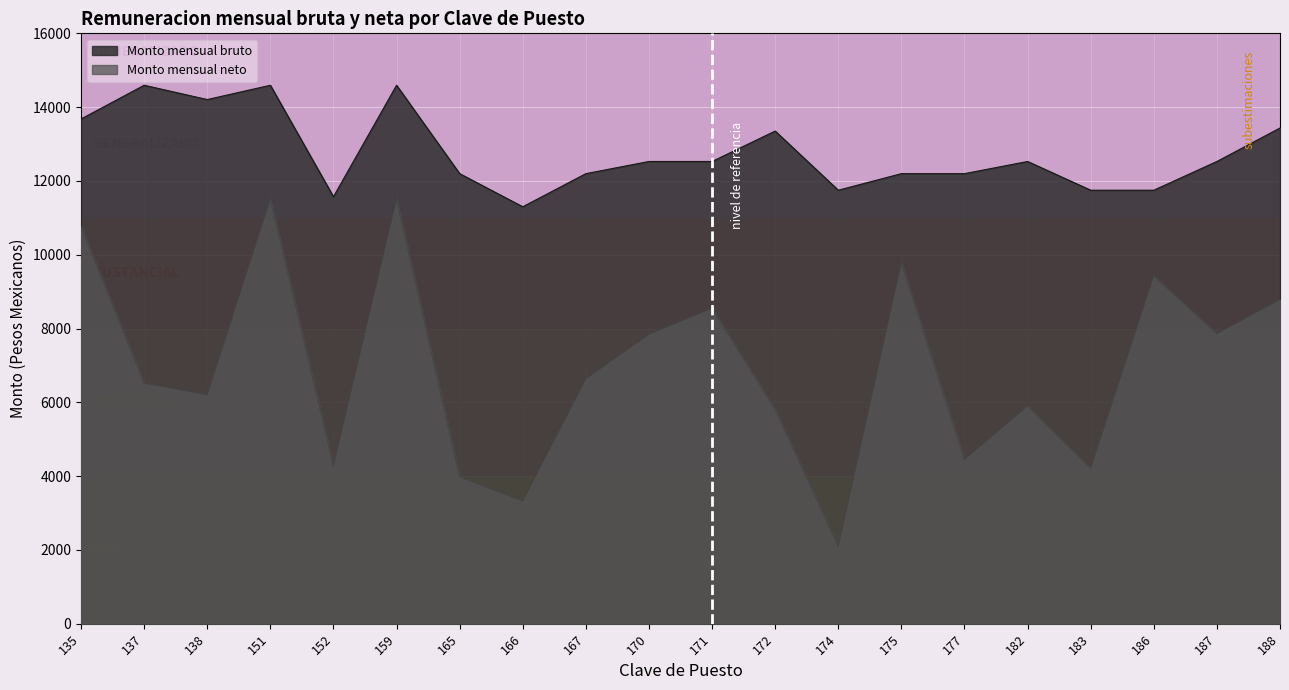

True or false: Monto mensual bruto has more than 0 points higher than both neighbors.

True